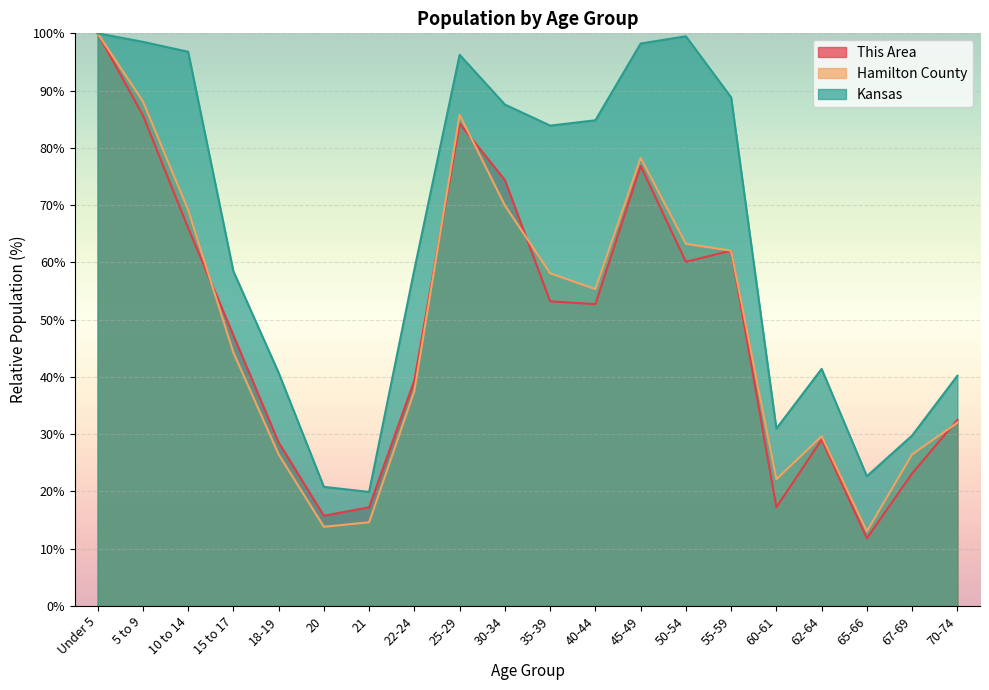

True or false: This Area and Kansas cross at least once.

False